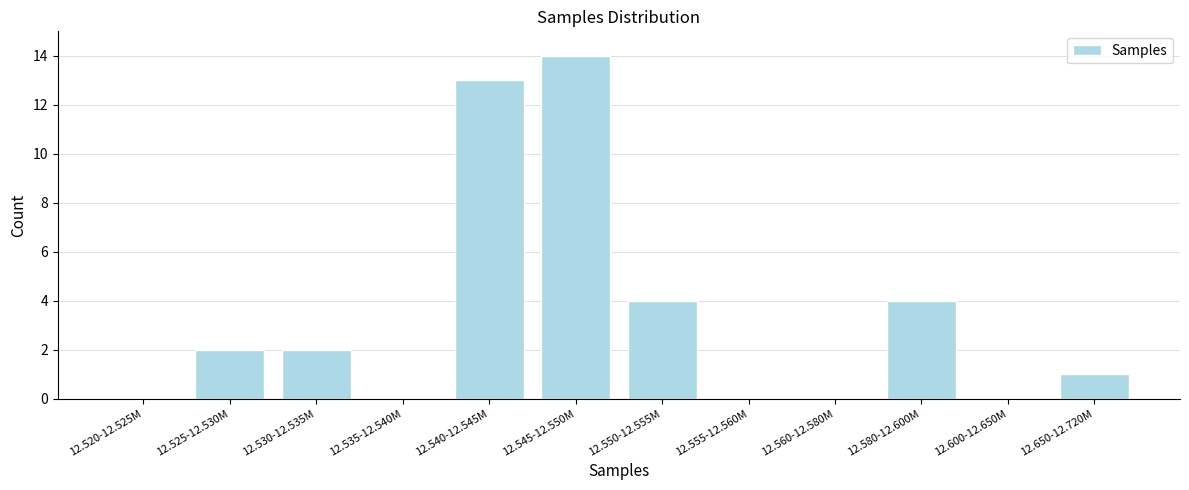

Reading right to left, transcribe all the data shown in this chart.

12.650-12.720M=1	12.600-12.650M=0	12.580-12.600M=4	12.560-12.580M=0	12.555-12.560M=0	12.550-12.555M=4	12.545-12.550M=14	12.540-12.545M=13	12.535-12.540M=0	12.530-12.535M=2	12.525-12.530M=2	12.520-12.525M=0